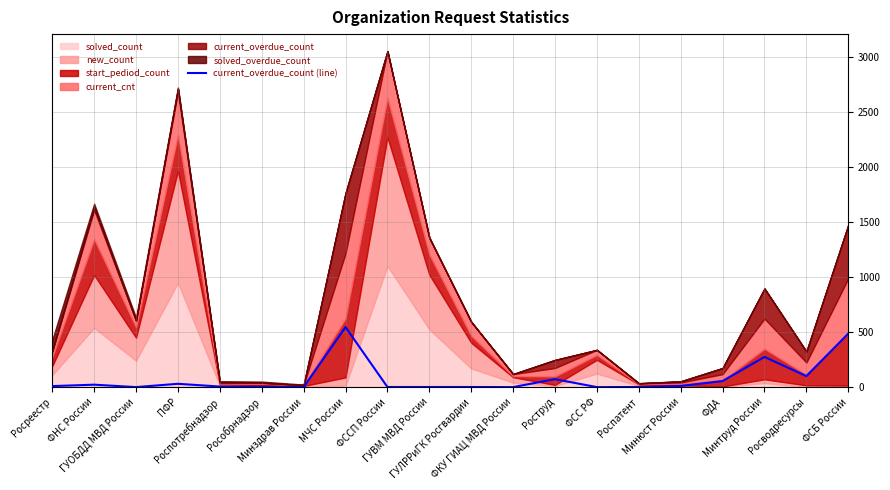

What is the average value?

81